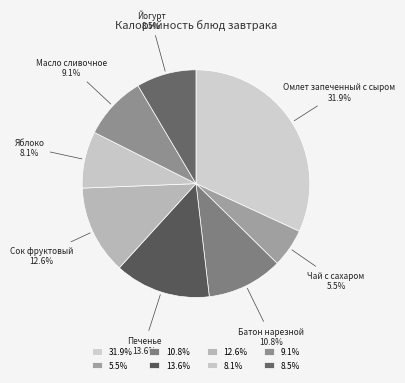

Which slice is the largest?

Омлет запеченный с сыром